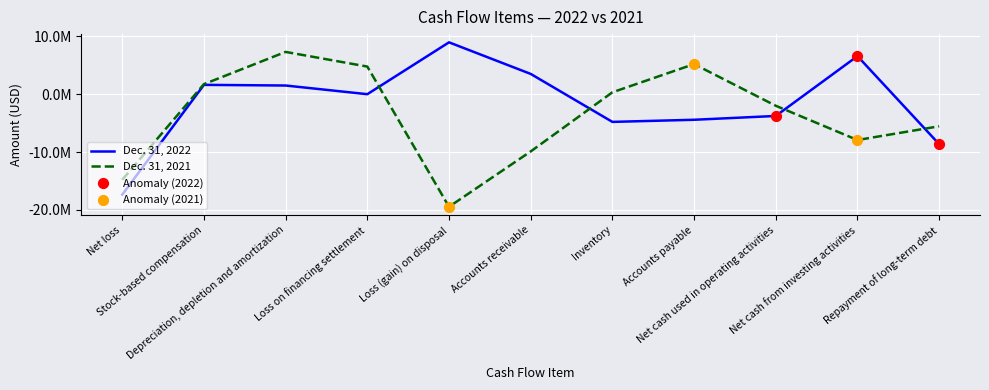

Which series has the largest total across all categories?

Dec. 31, 2022